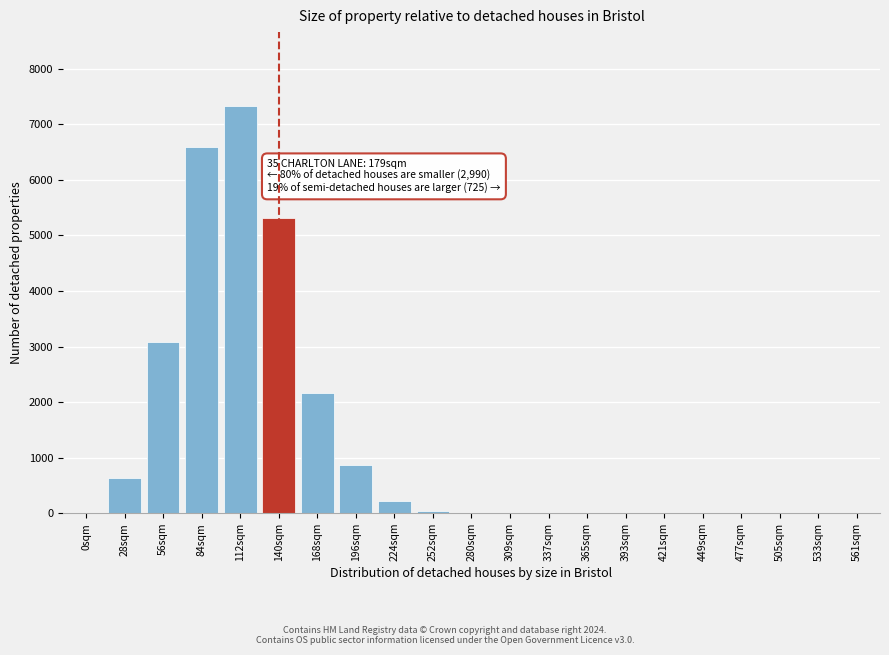

What is the greatest value displayed?

7337